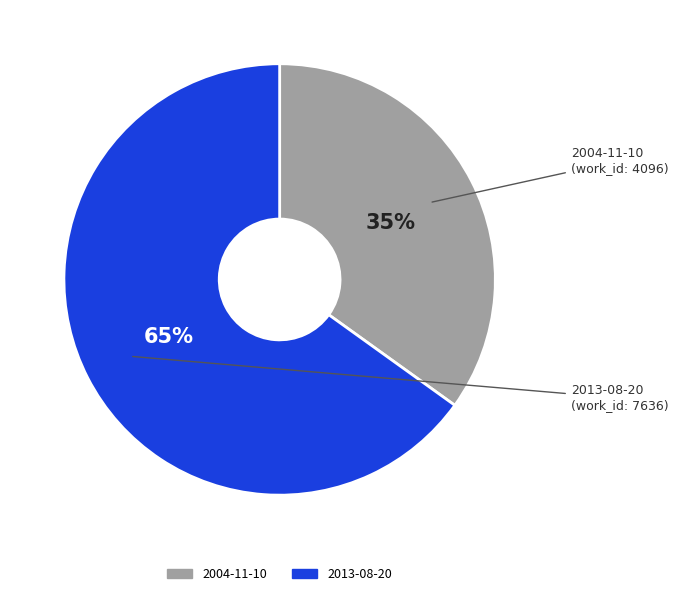

Do 2013-08-20 and 2004-11-10 together represent more than half of the pie?

Yes